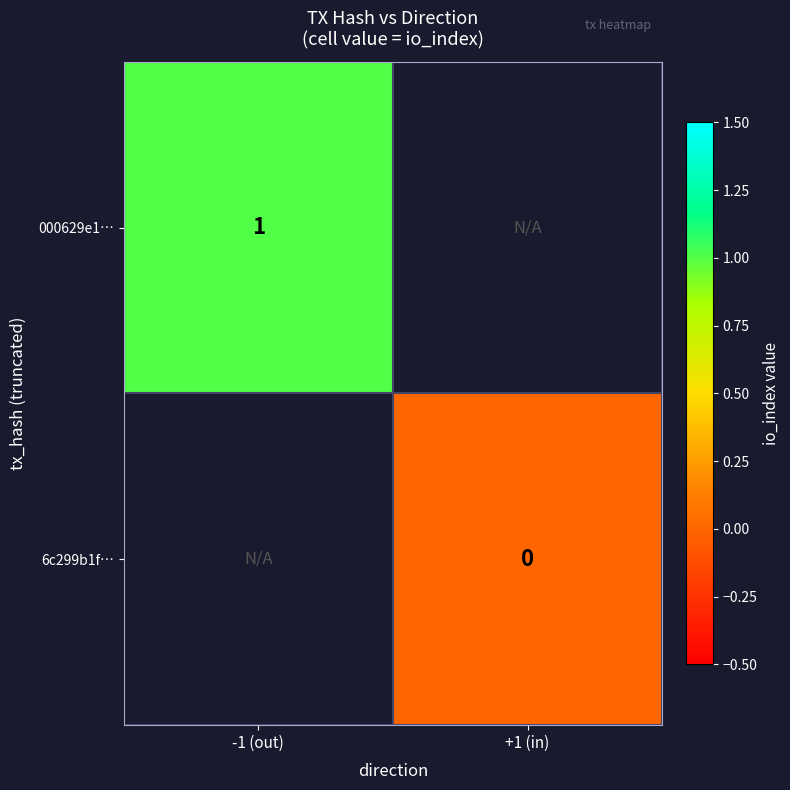

How many distinct data groups are displayed?

2